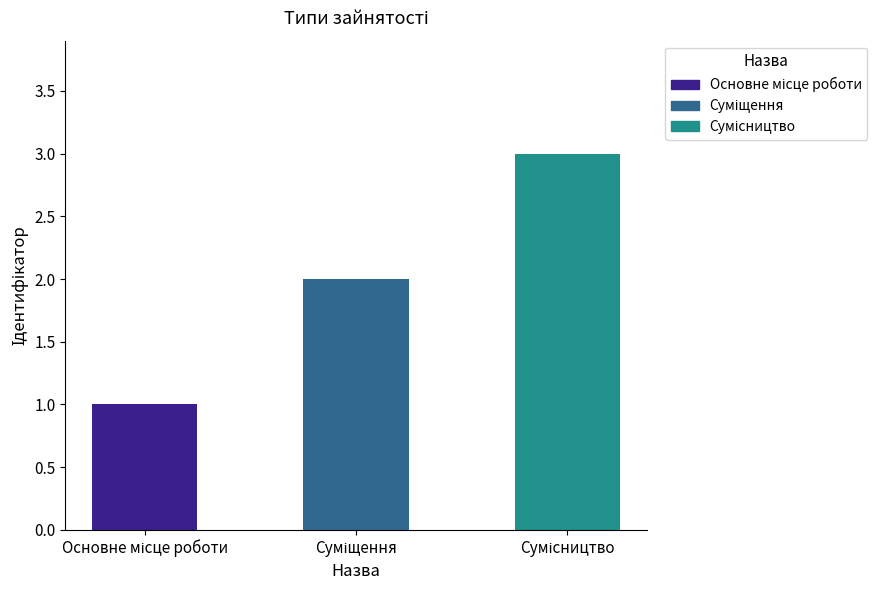

What is the greatest value displayed?

3